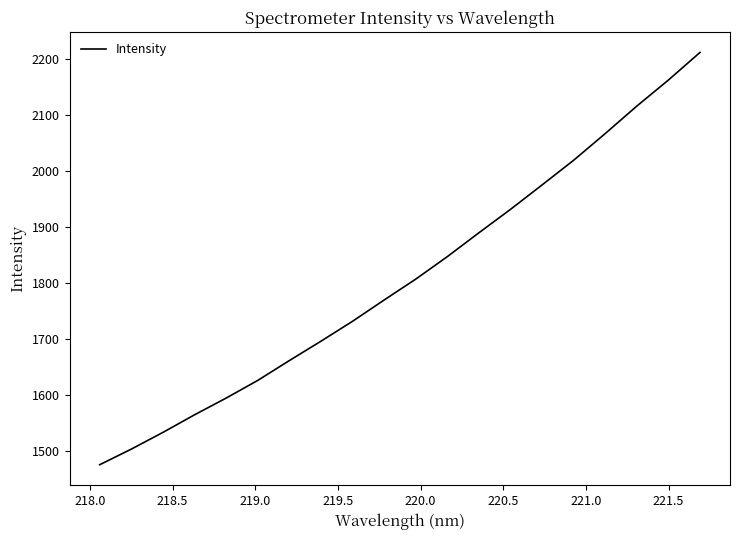

How many values are below 1806?

10